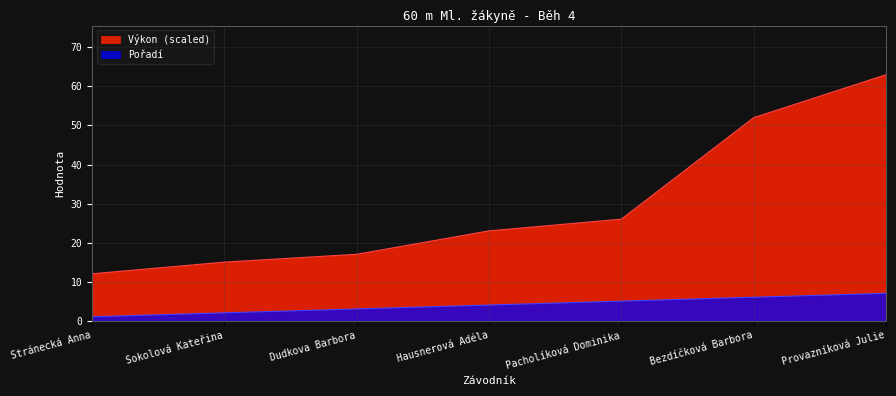

How many Pořadí values are between 2 and 6?

5